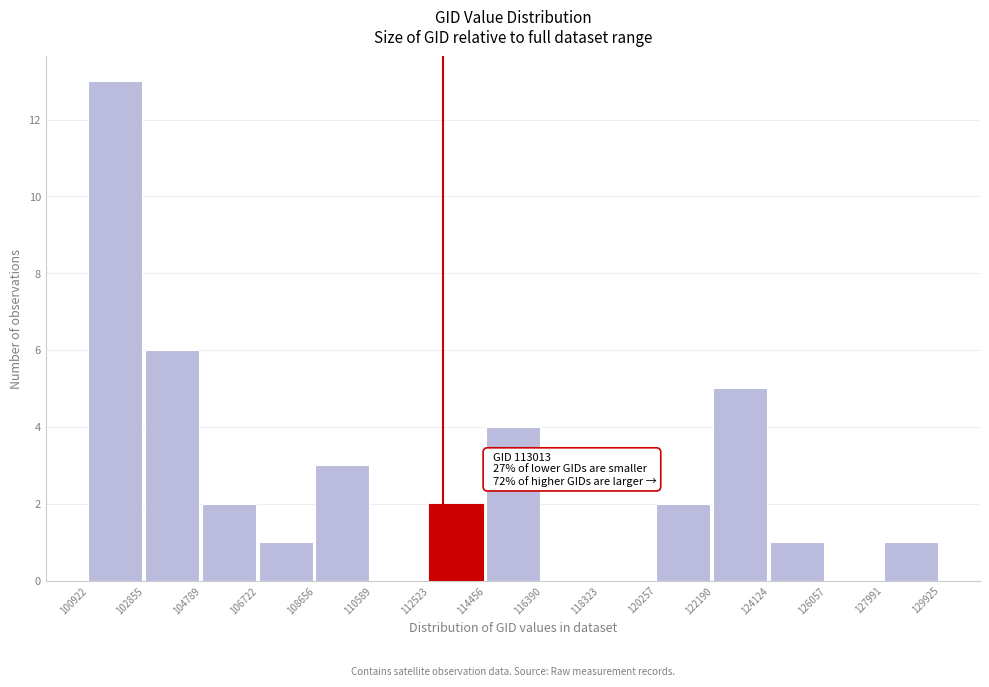

Which range on the x-axis has the tallest bar?

100922 to 102855